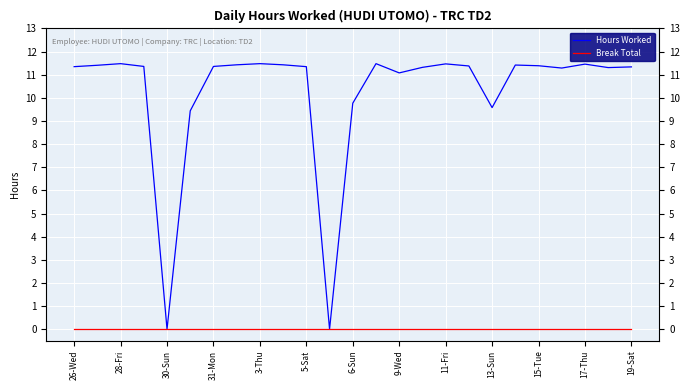

List the series in order of their overall mean, lowest first.

Break Total, Hours Worked